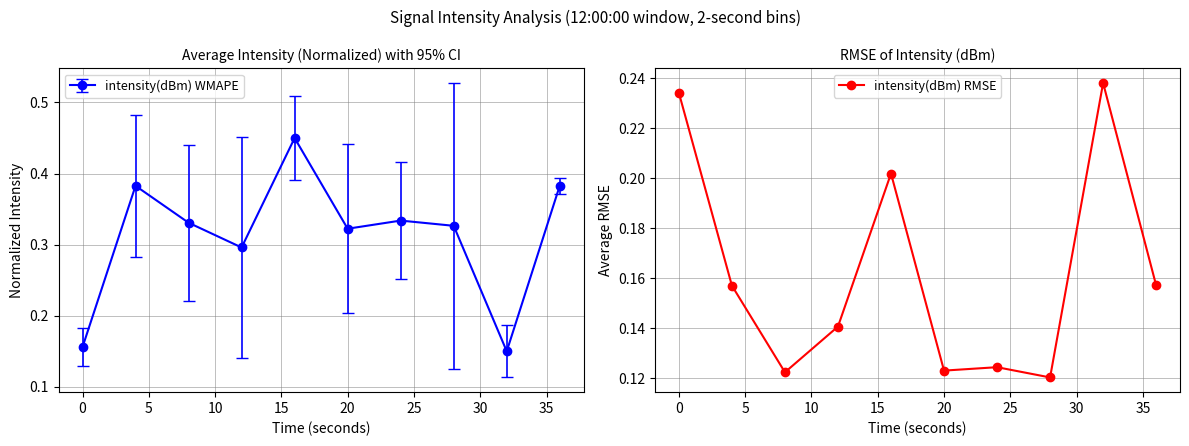

Count the intensity(dBm) RMSE values in the range 0 to 1.

10